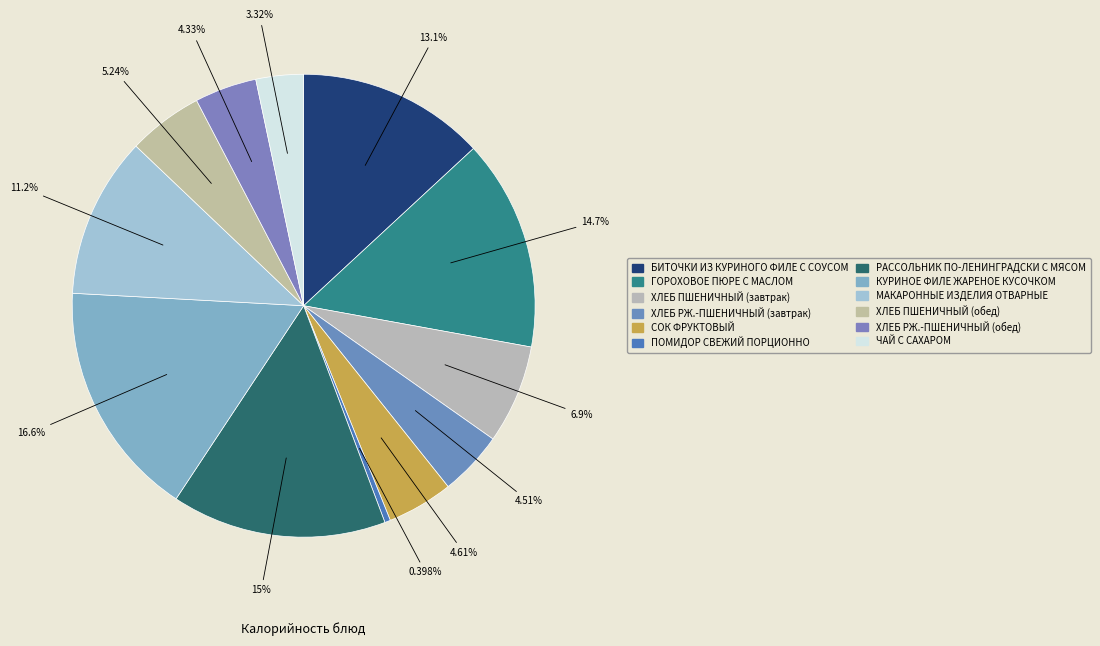

Is СОК ФРУКТОВЫЙ the majority of the pie?

No